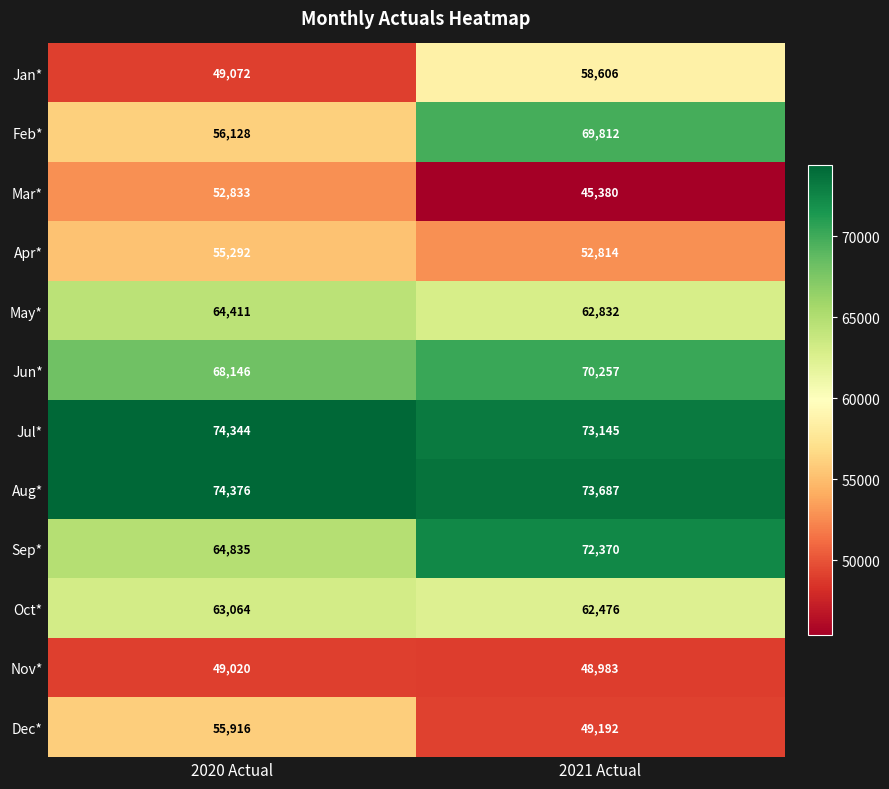

At which category is the sum across all series the highest?

2021 Actual